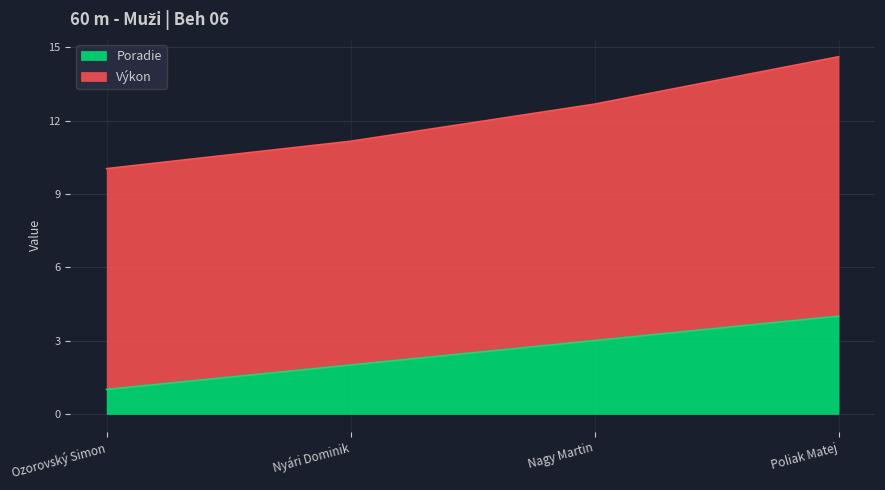

What is the label of the 1st point from the left?

Ozorovský Simon